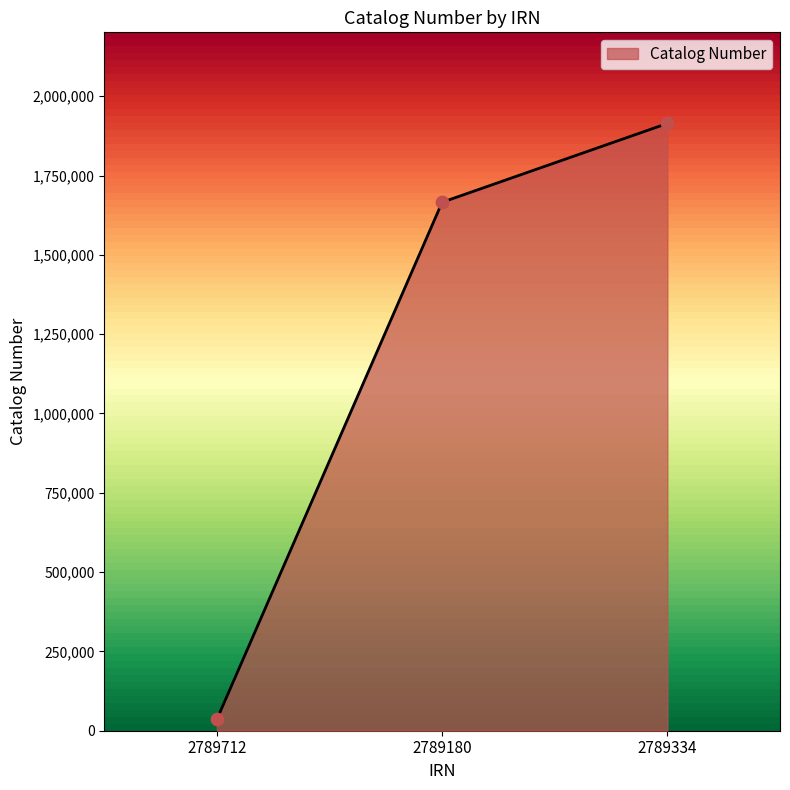

What is the change in value from 2789180 to 2789334?

+248517